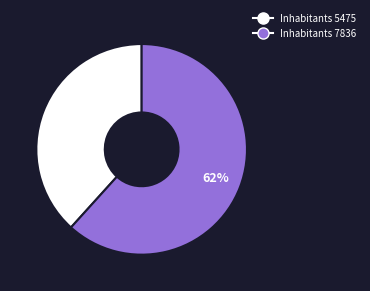

To the nearest percent, what is the average slice percentage?

50%